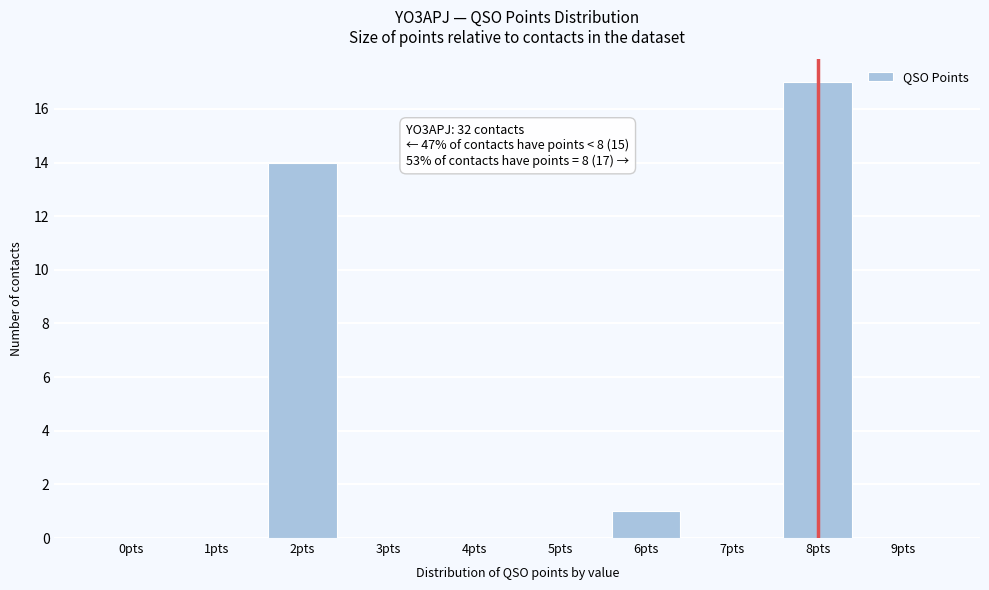

Reading left to right, transcribe all the data shown in this chart.

0pts=0	1pts=0	2pts=14	3pts=0	4pts=0	5pts=0	6pts=1	7pts=0	8pts=17	9pts=0